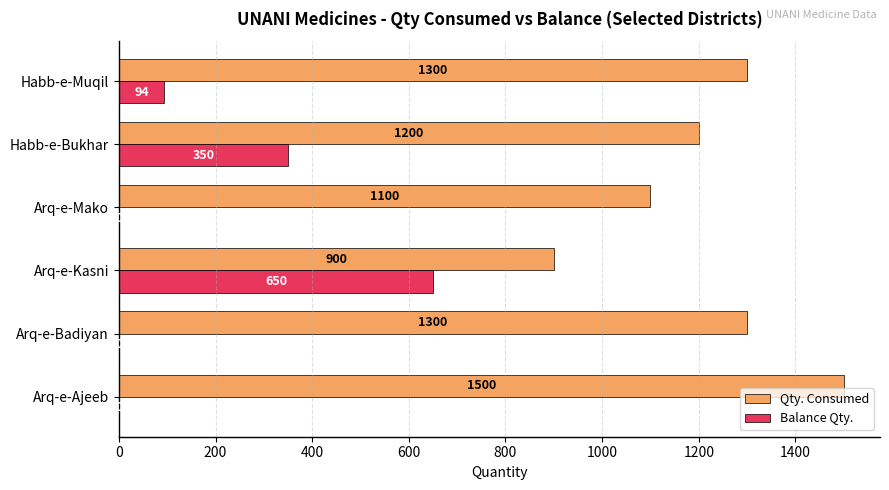

The Balance Qty. series shows 192 at Arq-e-Kasni. True or false?

False